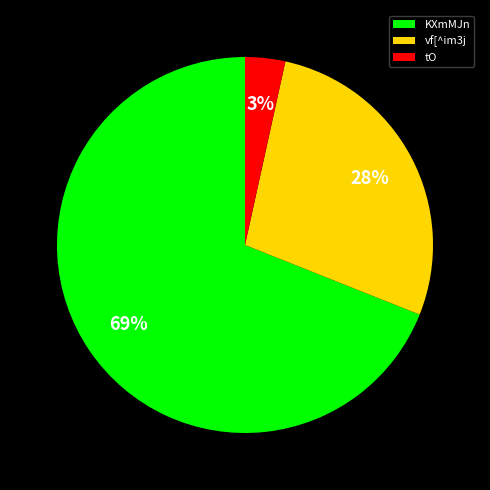

To the nearest percent, what percentage of the pie is vf[^im3j?

28%